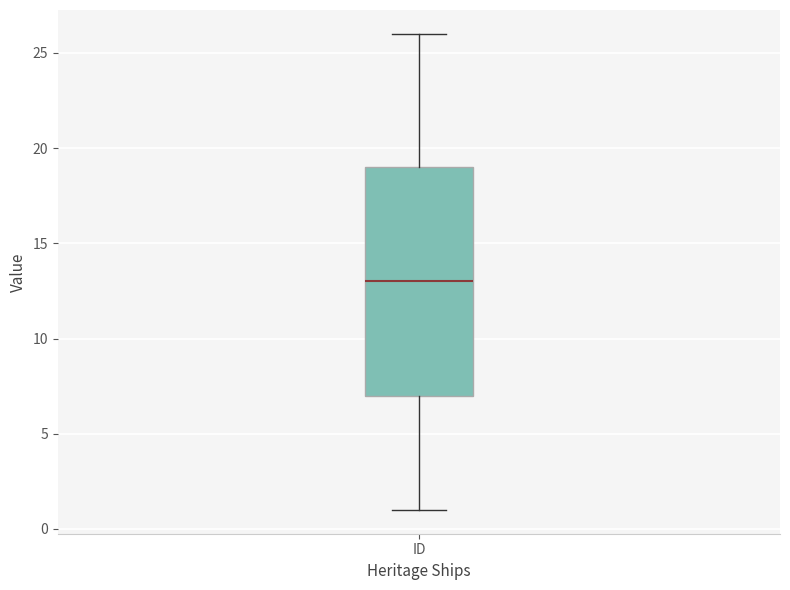

Read this box plot against the y-axis: the position of the median line, the range covered by the box, and the ends of both whiskers. The values are not printed on the chart, so give them approximately, as read against the axis.

median 13, box 7 to 19, whiskers 1 to 26